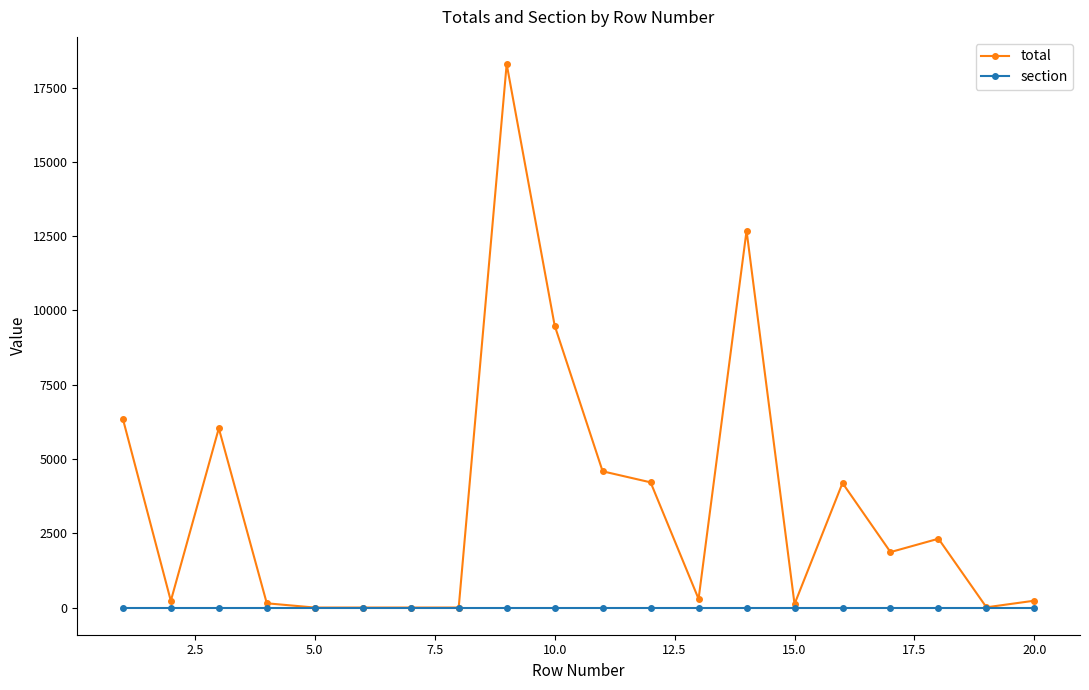

Rank the series by their average value, from lowest to highest.

section, total